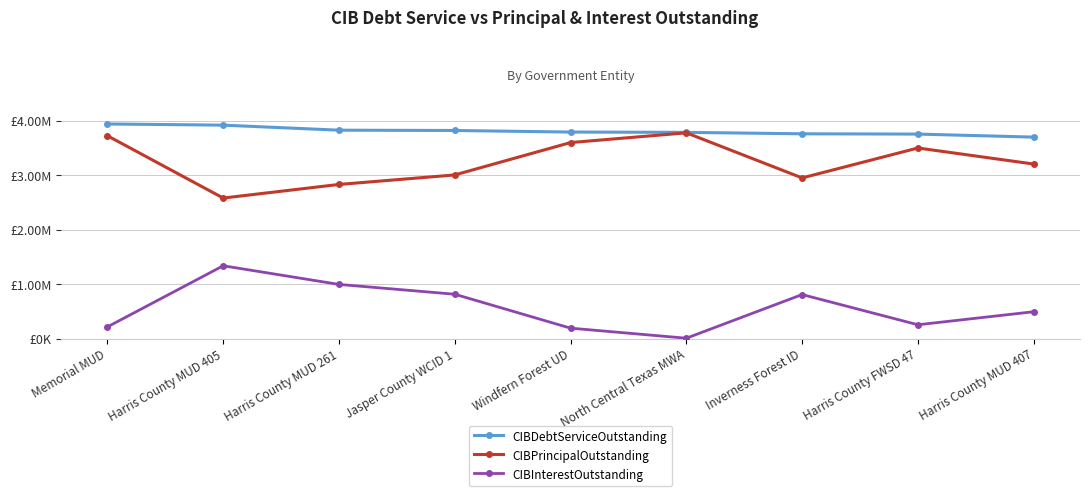

Rank the series by their average value, from lowest to highest.

CIBInterestOutstanding, CIBPrincipalOutstanding, CIBDebtServiceOutstanding